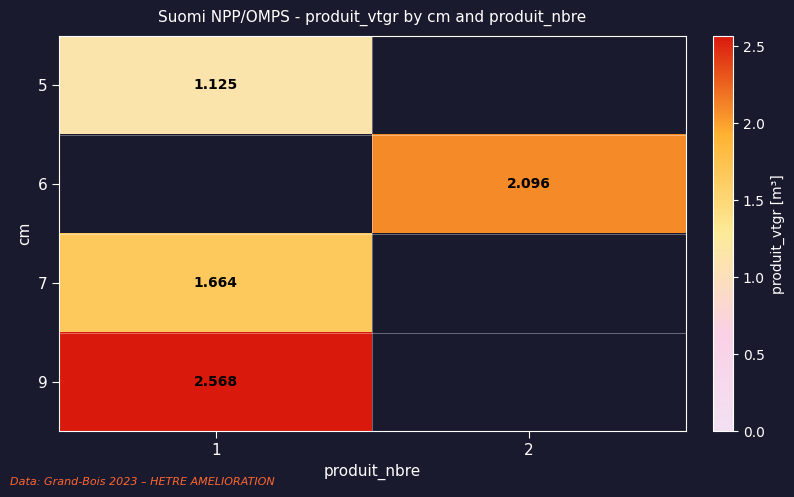

What is the smallest value displayed?

1.1